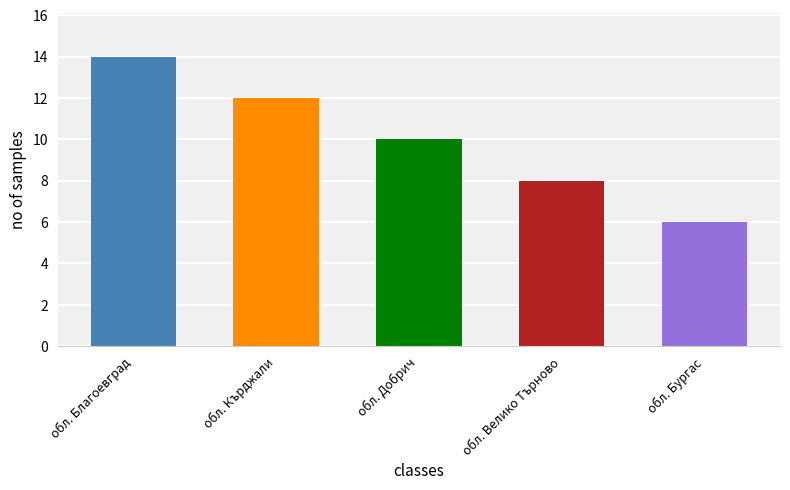

What is the label of the 1st bar from the left?

обл. Благоевград